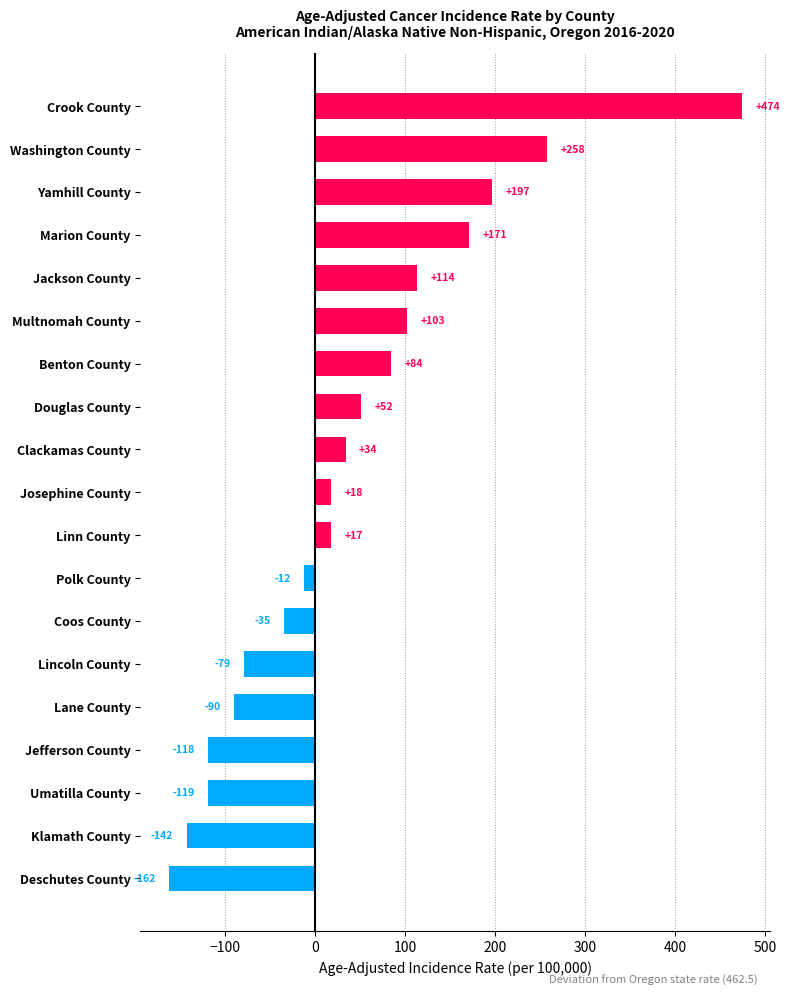

What is the maximum value shown in the chart?

474.2